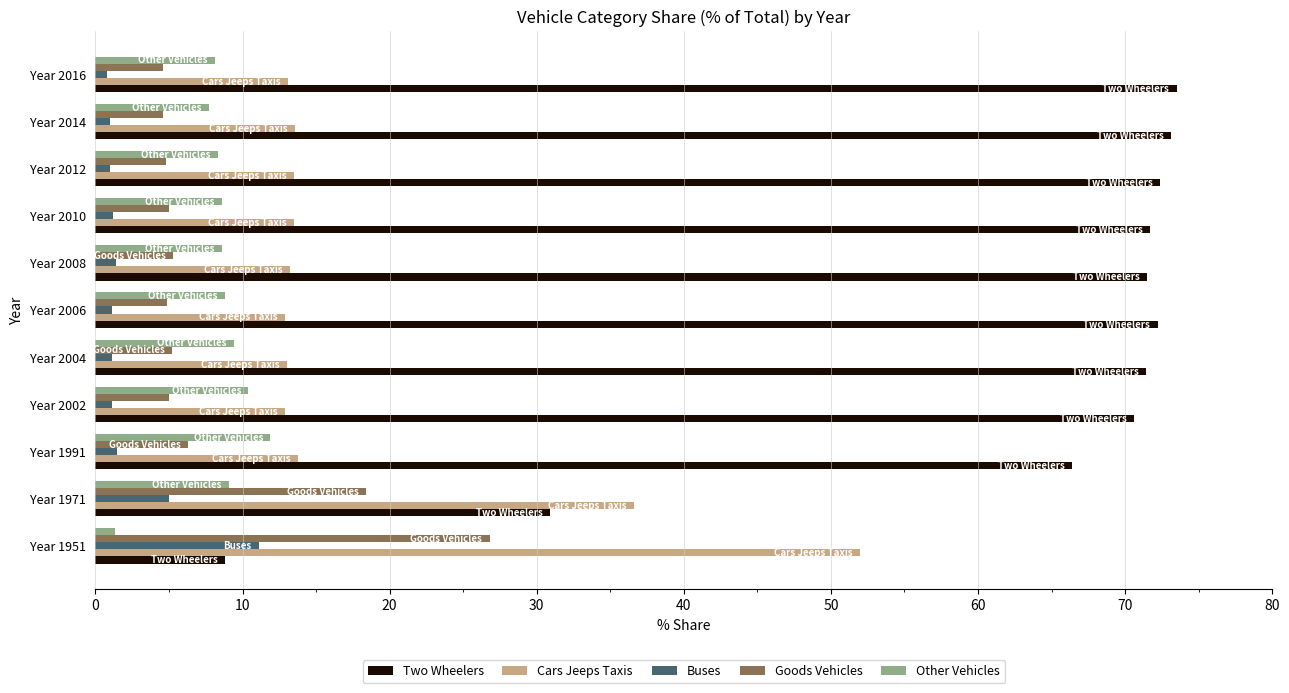

At which label is Two Wheelers closest to 41?

Year 1971